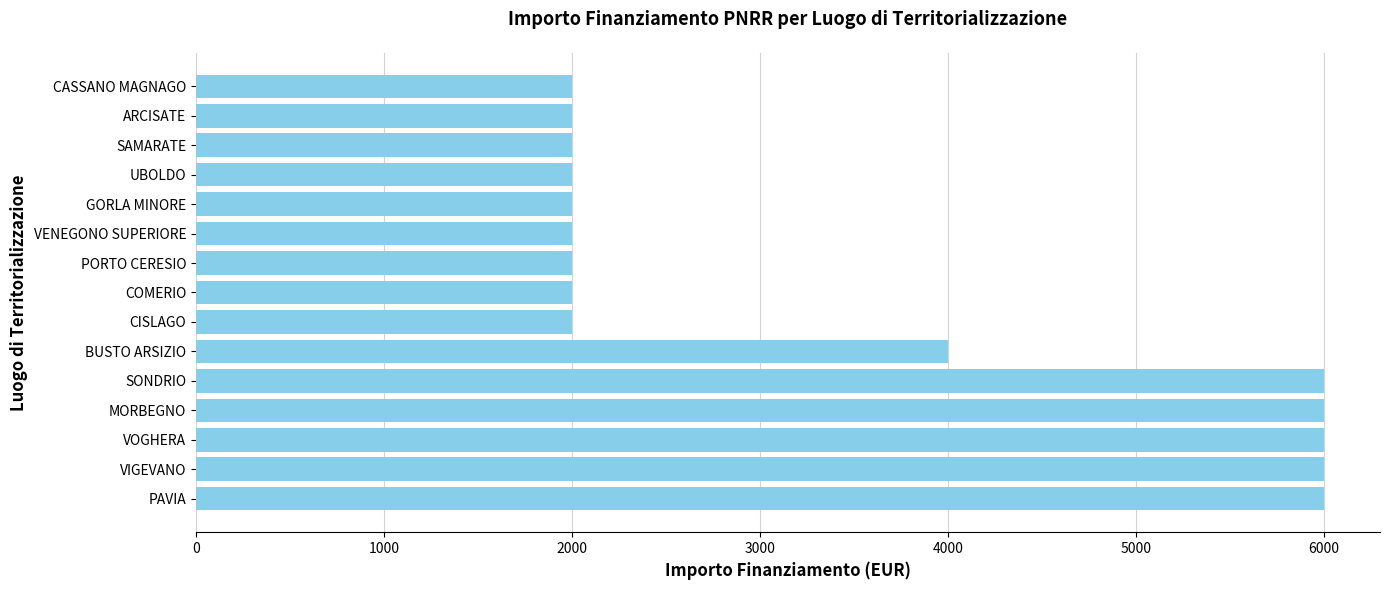

What is the greatest value displayed?

6000